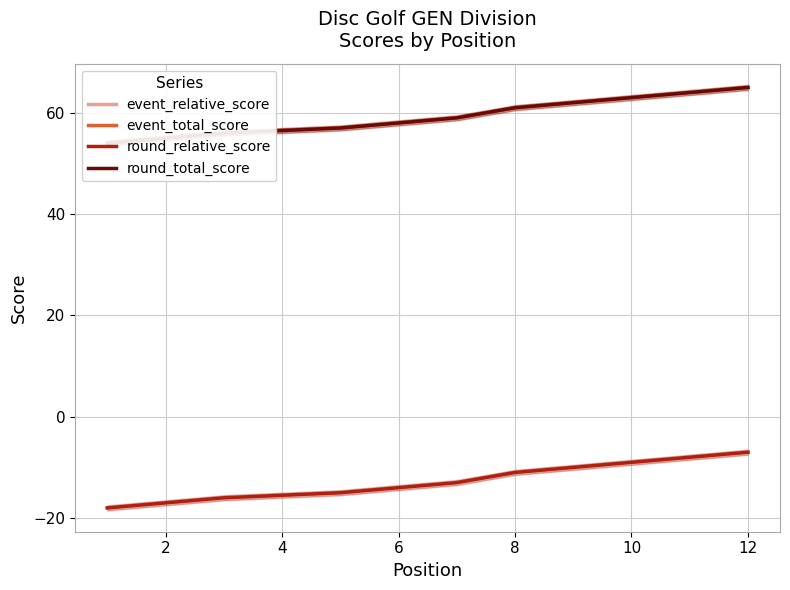

True or false: event_total_score and round_relative_score cross at least once.

False